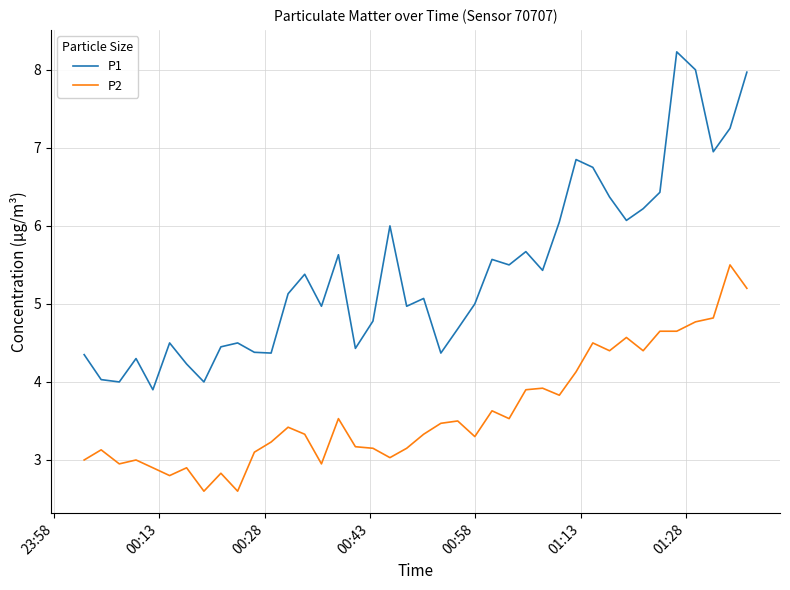

True or false: P1 and P2 intersect in this chart.

False